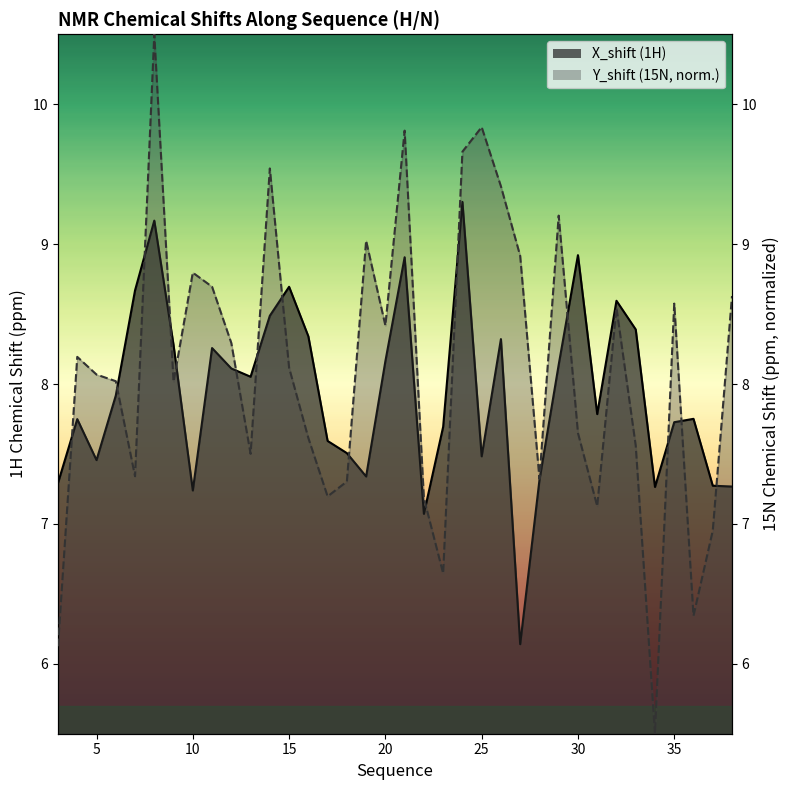

In X_shift, how many points are higher than both neighbors (excluding endpoints)?

10